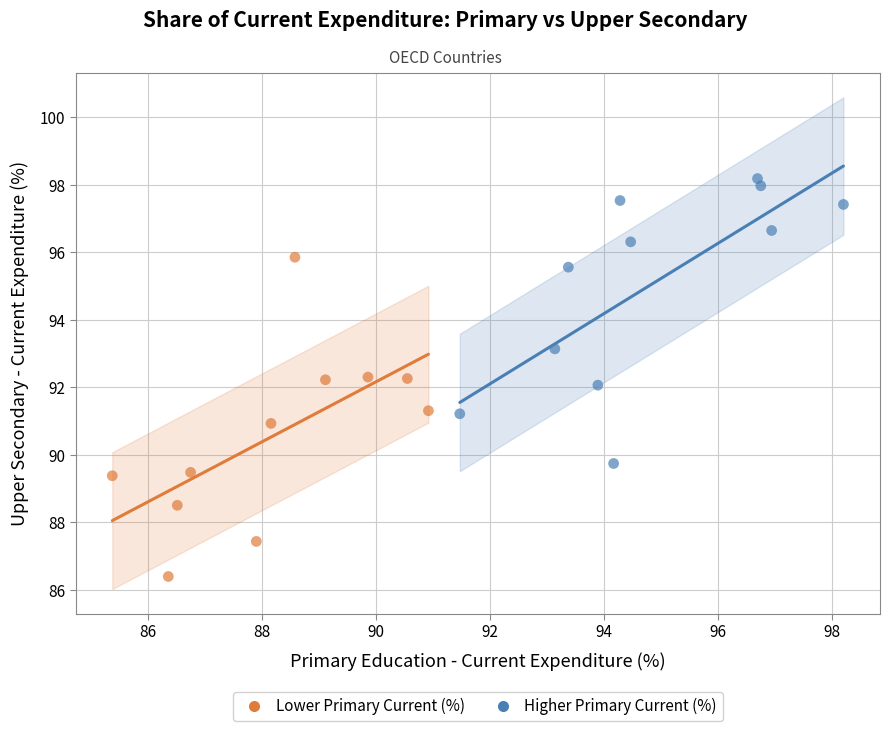

What are all the series names shown in the legend?

Lower Primary Current (%), Higher Primary Current (%)